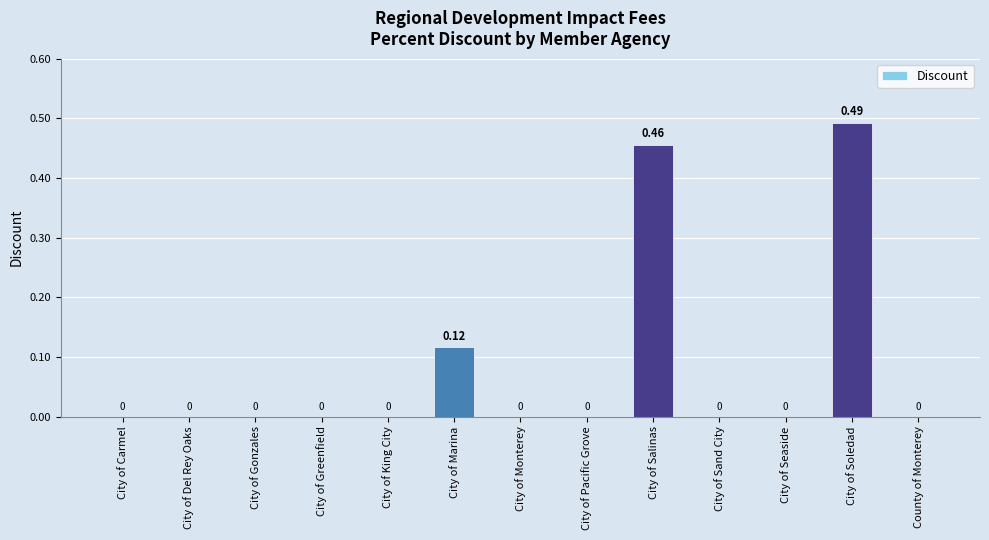

The value at City of Greenfield is 0.0. True or false?

True